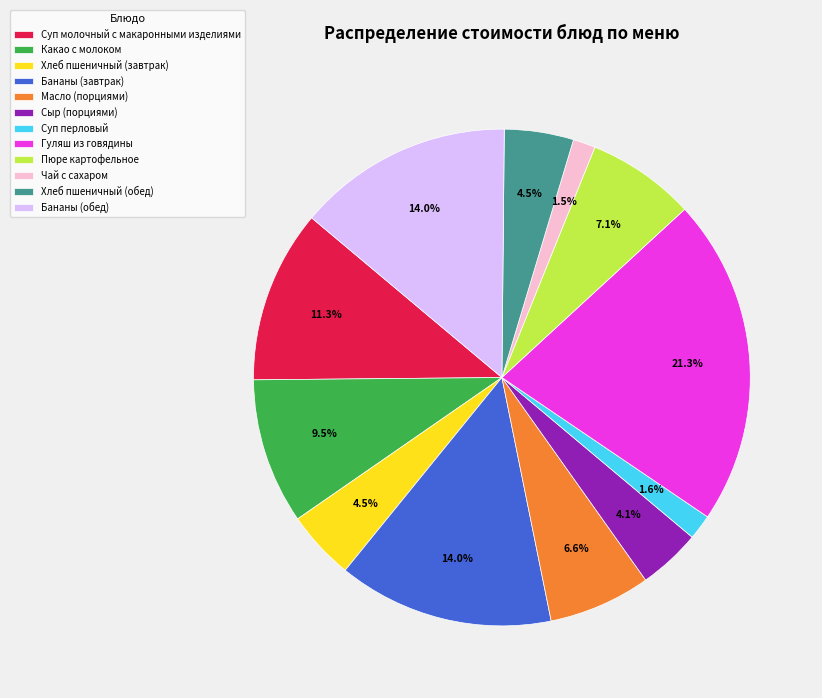

Approximately how many times larger is the value at Бананы (завтрак) compared to Масло (порциями)?

2.1